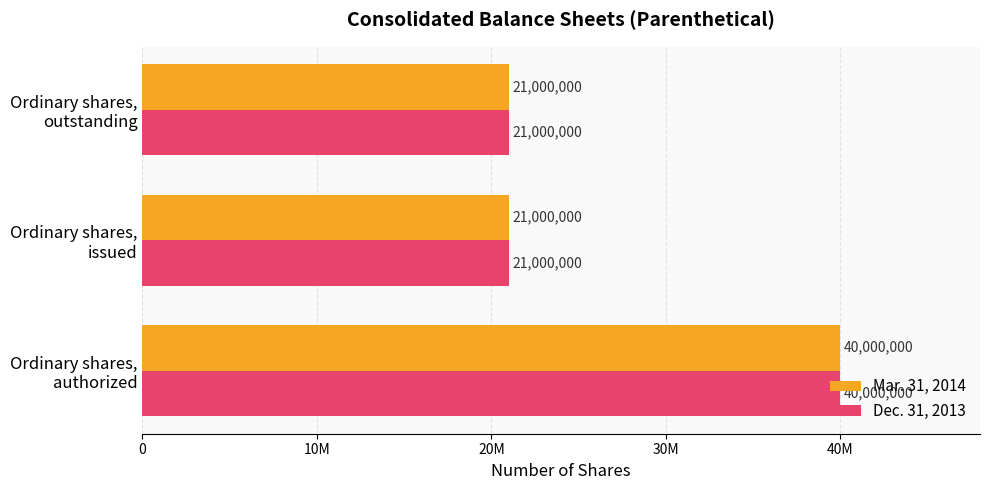

What are all the series names shown in the legend?

Mar. 31, 2014, Dec. 31, 2013